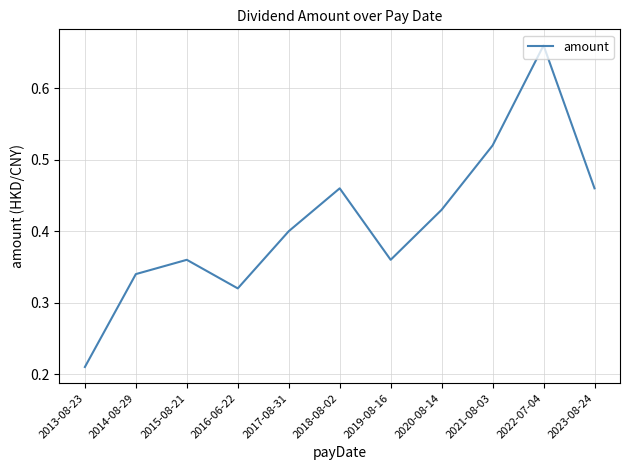

How many interior local valleys (lower than both neighbors) does the data have?

2